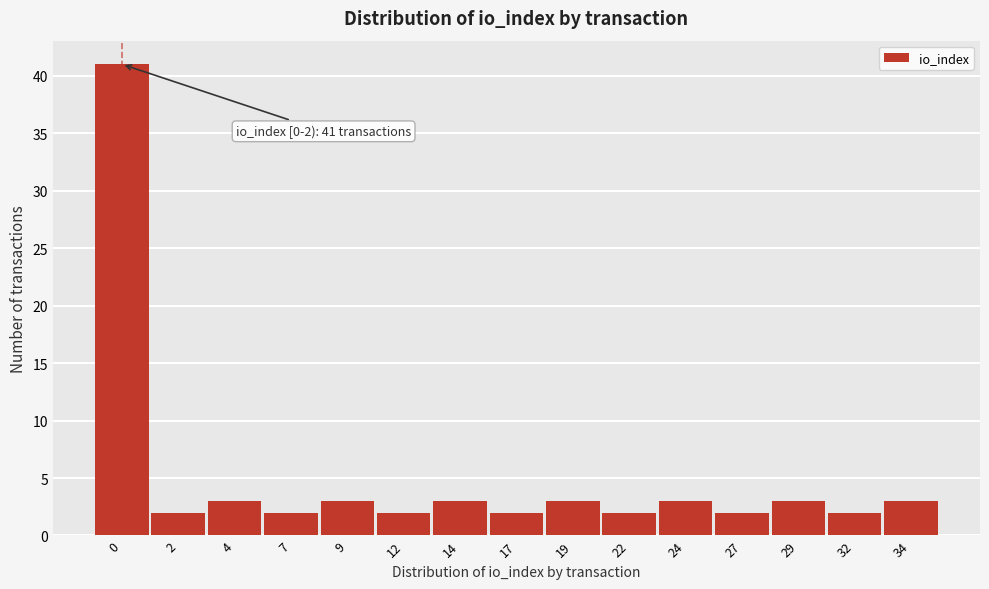

Reading left to right, what are all the values shown in this chart?

0=41	2=2	4=3	7=2	9=3	12=2	14=3	17=2	19=3	22=2	24=3	27=2	29=3	32=2	34=3